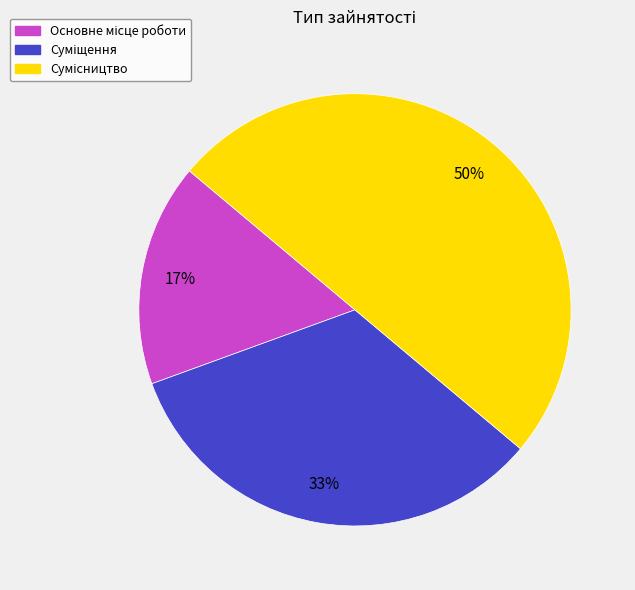

To the nearest percent, what is the difference between the largest and smallest slice percentages?

33%